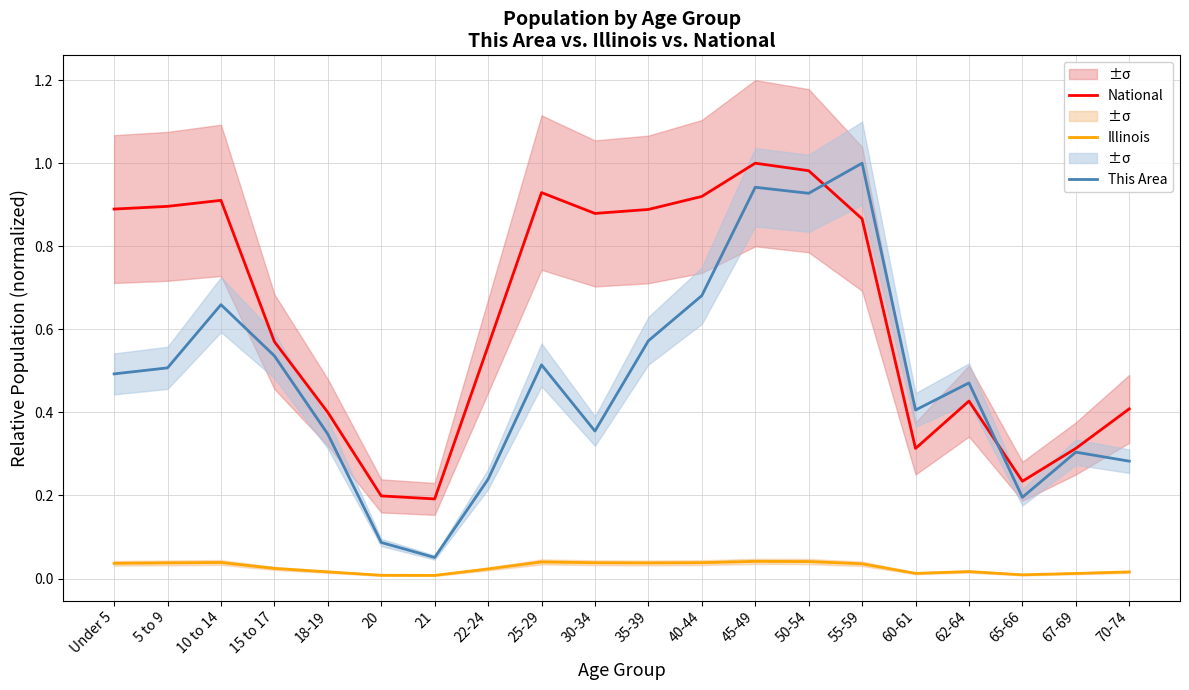

At how many categories does at least one series exceed 0?

20